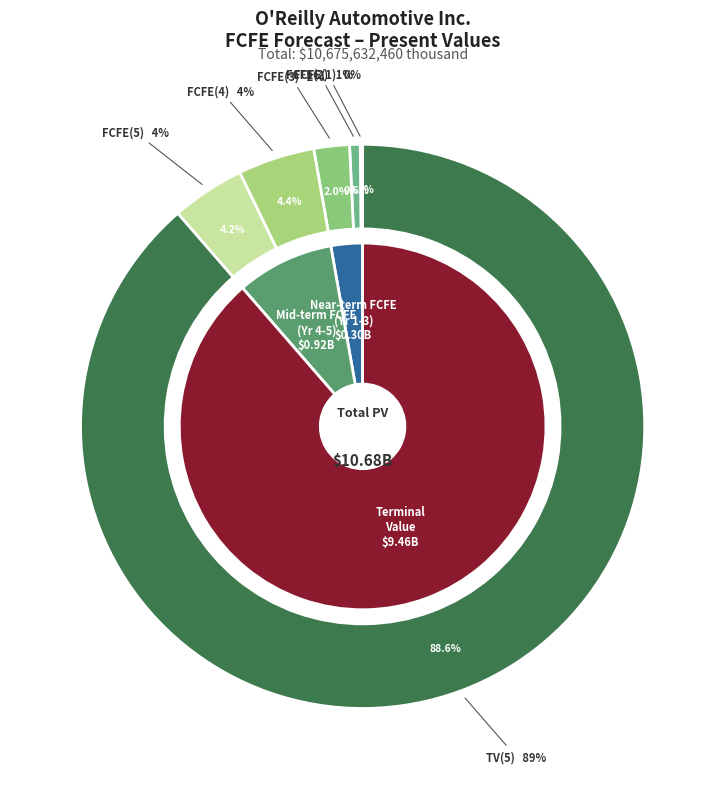

Which category accounts for the majority?

TV(5)